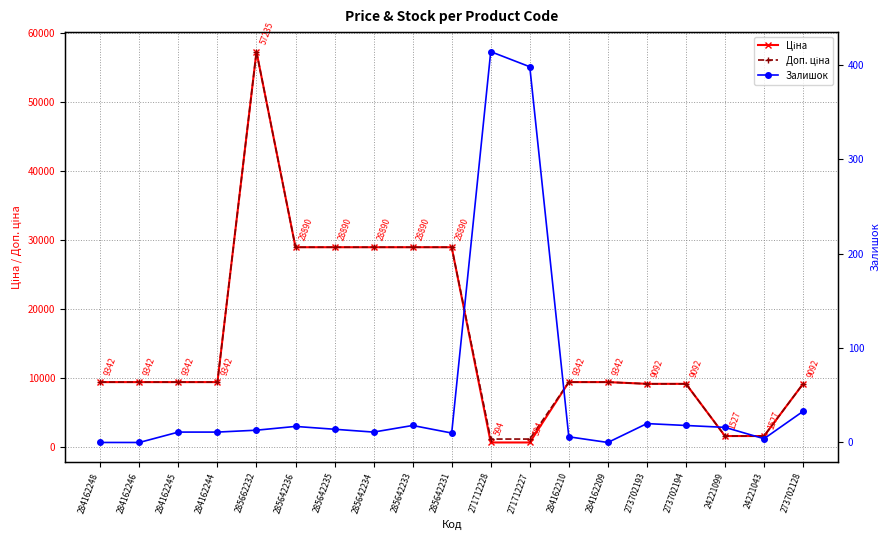

What is the highest value of the Залишок series?

414.0